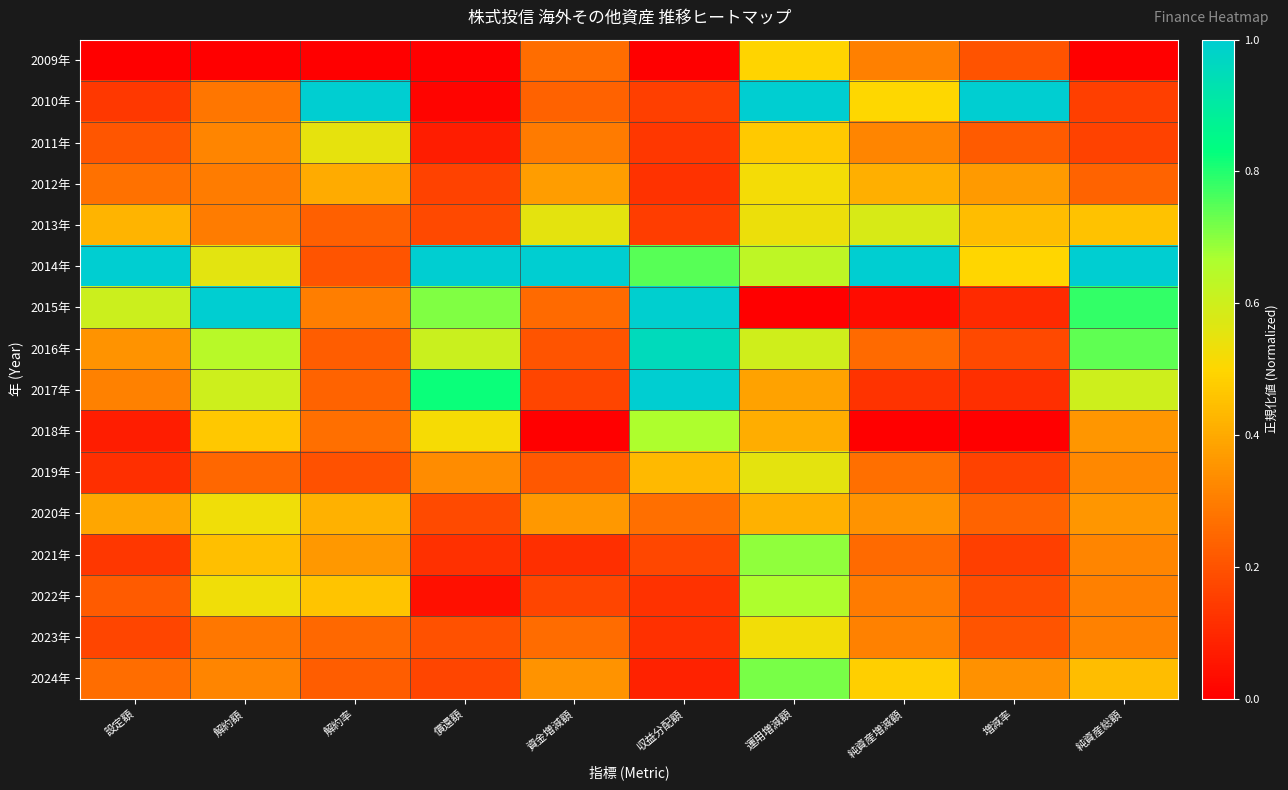

Rank the series by their maximum value, from lowest to highest.

2009年, 2012年, 2023年, 2020年, 2011年, 2019年, 2013年, 2022年, 2018年, 2021年, 2024年, 2016年, 2010年, 2014年, 2015年, 2017年